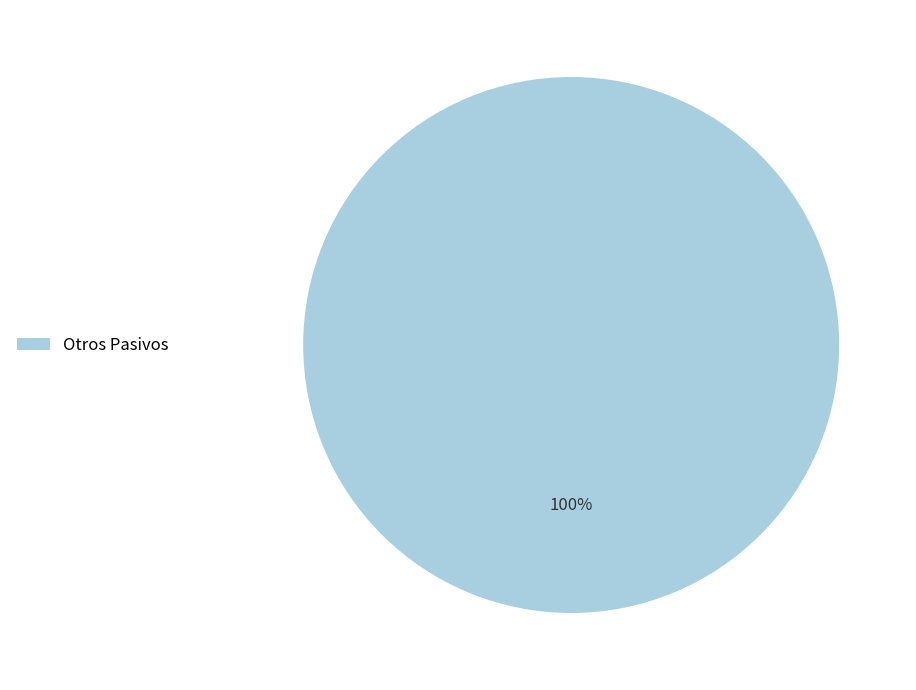

Which category accounts for the majority?

Otros Pasivos